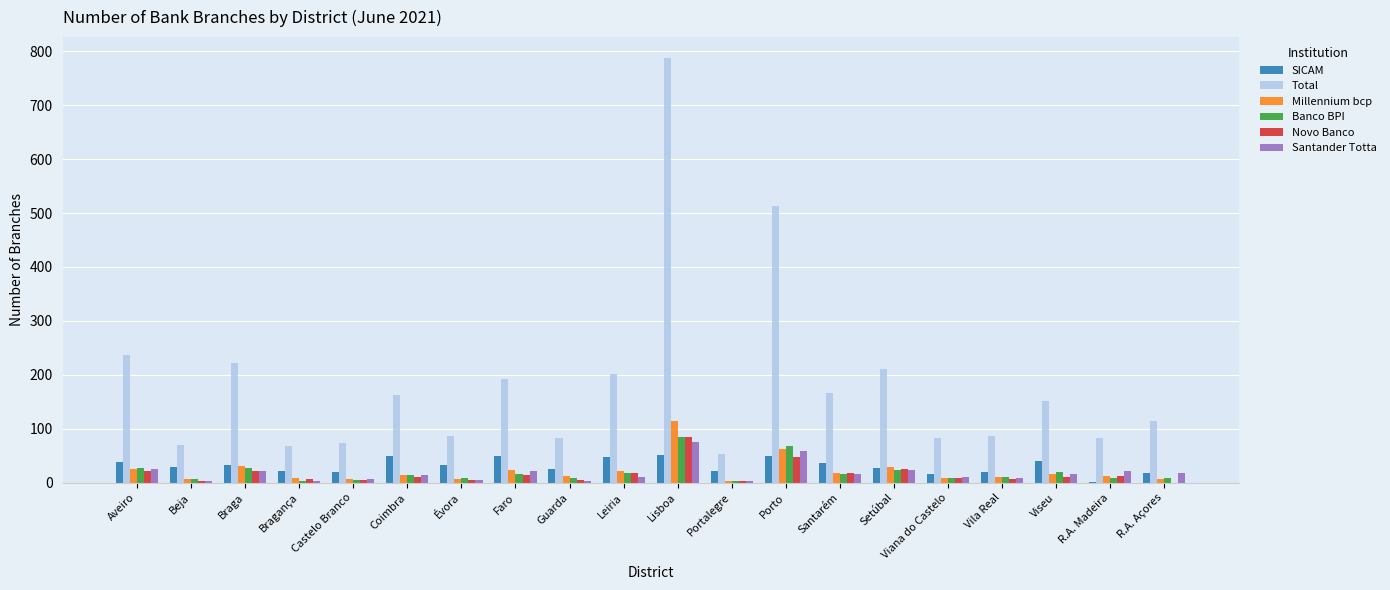

What is the difference between the SICAM values at Setúbal and R.A. Madeira?

27